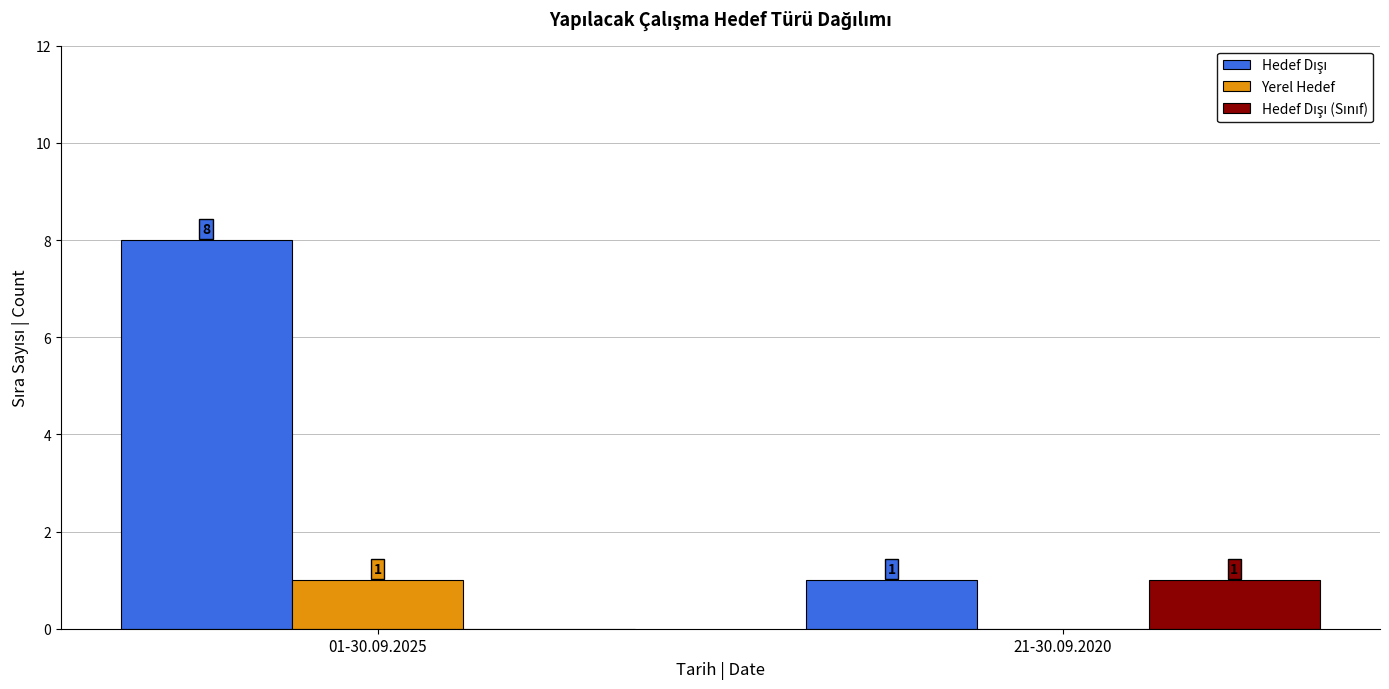

At which category is the sum across all series the highest?

01-30.09.2025